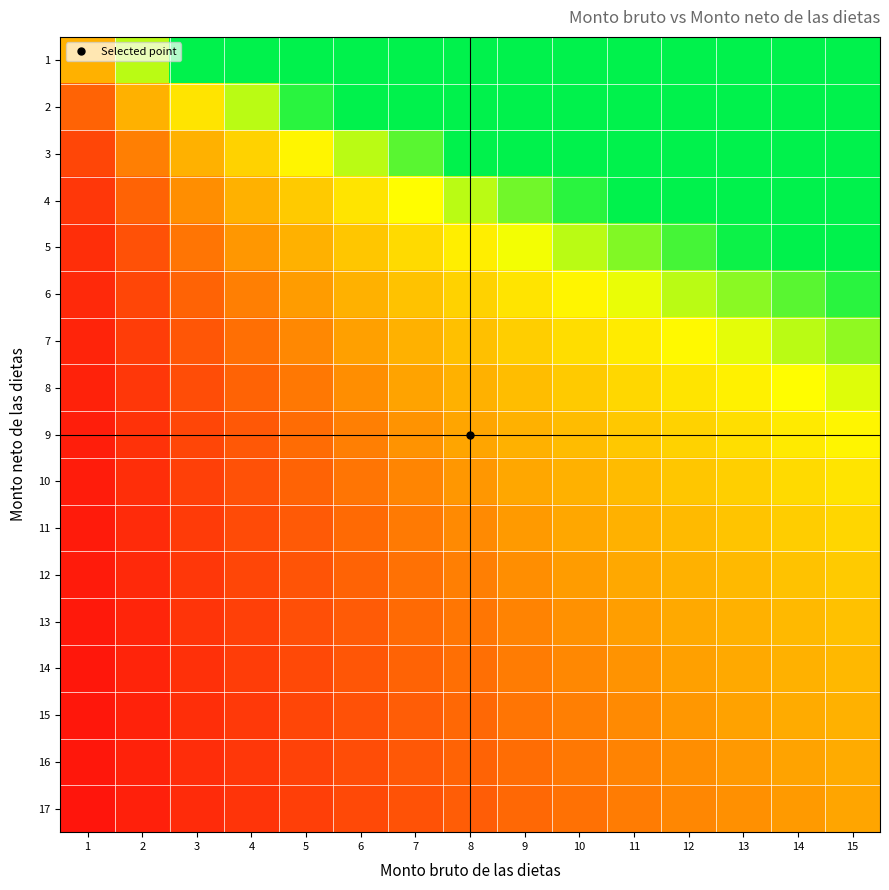

Reading left to right, what are all the values shown in this chart?

1: 1=0.4	2=0.8	3=1.0	4=1.0	5=1.0	6=1.0	7=1.0	8=1.0	9=1.0	10=1.0	11=1.0	12=1.0	13=1.0	14=1.0	15=1.0
2: 1=0.2	2=0.4	3=0.6	4=0.8	5=0.9	6=1.0	7=1.0	8=1.0	9=1.0	10=1.0	11=1.0	12=1.0	13=1.0	14=1.0	15=1.0
3: 1=0.1	2=0.3	3=0.4	4=0.5	5=0.6	6=0.8	7=0.9	8=1.0	9=1.0	10=1.0	11=1.0	12=1.0	13=1.0	14=1.0	15=1.0
4: 1=0.1	2=0.2	3=0.3	4=0.4	5=0.5	6=0.6	7=0.7	8=0.8	9=0.8	10=0.9	11=1.0	12=1.0	13=1.0	14=1.0	15=1.0
5: 1=0.1	2=0.2	3=0.2	4=0.3	5=0.4	6=0.5	7=0.5	8=0.6	9=0.7	10=0.8	11=0.8	12=0.9	13=1.0	14=1.0	15=1.0
6: 1=0.1	2=0.1	3=0.2	4=0.3	5=0.3	6=0.4	7=0.4	8=0.5	9=0.6	10=0.6	11=0.7	12=0.8	13=0.8	14=0.9	15=0.9
7: 1=0.1	2=0.1	3=0.2	4=0.2	5=0.3	6=0.3	7=0.4	8=0.4	9=0.5	10=0.5	11=0.6	12=0.6	13=0.7	14=0.8	15=0.8
8: 1=0.0	2=0.1	3=0.1	4=0.2	5=0.2	6=0.3	7=0.3	8=0.4	9=0.4	10=0.5	11=0.5	12=0.6	13=0.6	14=0.7	15=0.7
9: 1=0.0	2=0.1	3=0.1	4=0.2	5=0.2	6=0.3	7=0.3	8=0.3	9=0.4	10=0.4	11=0.5	12=0.5	13=0.5	14=0.6	15=0.6
10: 1=0.0	2=0.1	3=0.1	4=0.2	5=0.2	6=0.2	7=0.3	8=0.3	9=0.3	10=0.4	11=0.4	12=0.5	13=0.5	14=0.5	15=0.6
11: 1=0.0	2=0.1	3=0.1	4=0.1	5=0.2	6=0.2	7=0.2	8=0.3	9=0.3	10=0.3	11=0.4	12=0.4	13=0.4	14=0.5	15=0.5
12: 1=0.0	2=0.1	3=0.1	4=0.1	5=0.2	6=0.2	7=0.2	8=0.3	9=0.3	10=0.3	11=0.3	12=0.4	13=0.4	14=0.4	15=0.5
13: 1=0.0	2=0.1	3=0.1	4=0.1	5=0.1	6=0.2	7=0.2	8=0.2	9=0.3	10=0.3	11=0.3	12=0.3	13=0.4	14=0.4	15=0.4
14: 1=0.0	2=0.1	3=0.1	4=0.1	5=0.1	6=0.2	7=0.2	8=0.2	9=0.2	10=0.3	11=0.3	12=0.3	13=0.4	14=0.4	15=0.4
15: 1=0.0	2=0.1	3=0.1	4=0.1	5=0.1	6=0.2	7=0.2	8=0.2	9=0.2	10=0.3	11=0.3	12=0.3	13=0.3	14=0.4	15=0.4
16: 1=0.0	2=0.0	3=0.1	4=0.1	5=0.1	6=0.1	7=0.2	8=0.2	9=0.2	10=0.2	11=0.3	12=0.3	13=0.3	14=0.3	15=0.4
17: 1=0.0	2=0.0	3=0.1	4=0.1	5=0.1	6=0.1	7=0.2	8=0.2	9=0.2	10=0.2	11=0.2	12=0.3	13=0.3	14=0.3	15=0.3